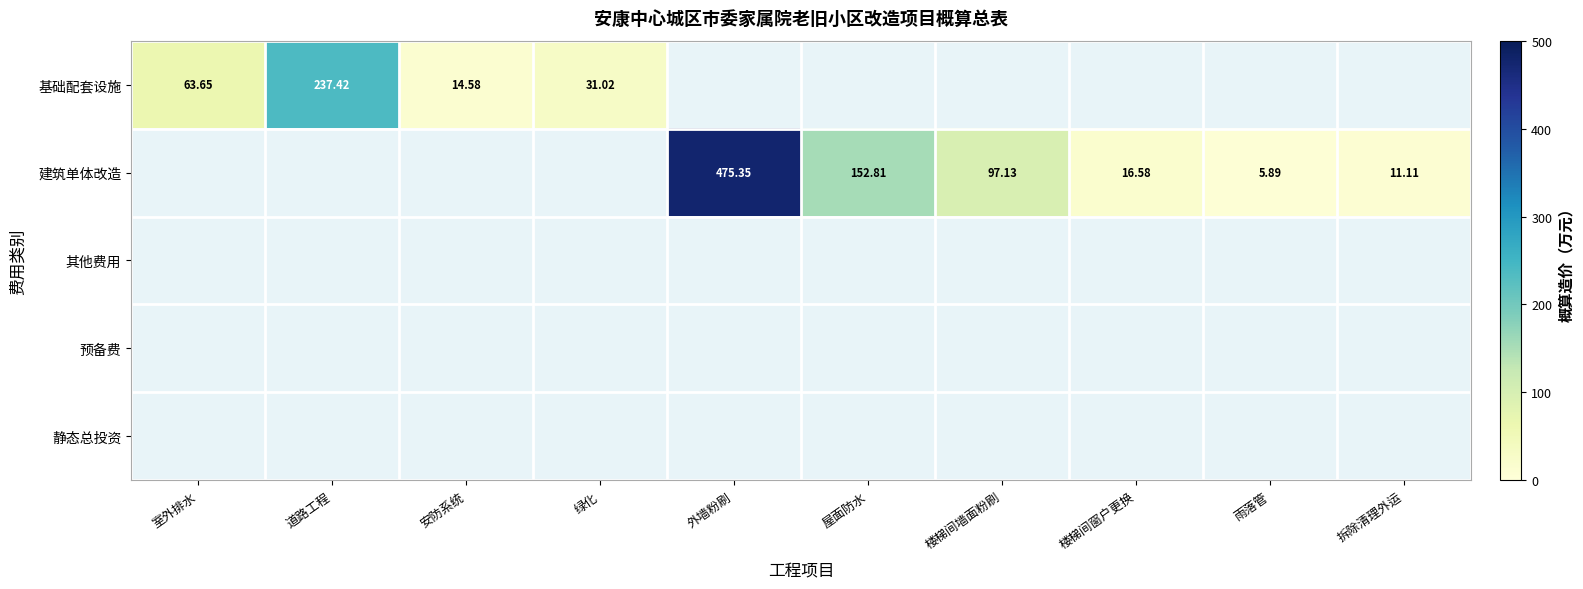

At 拆除清理外运, list the series in order from largest to smallest.

建筑单体改造, 基础配套设施, 其他费用, 预备费, 静态总投资